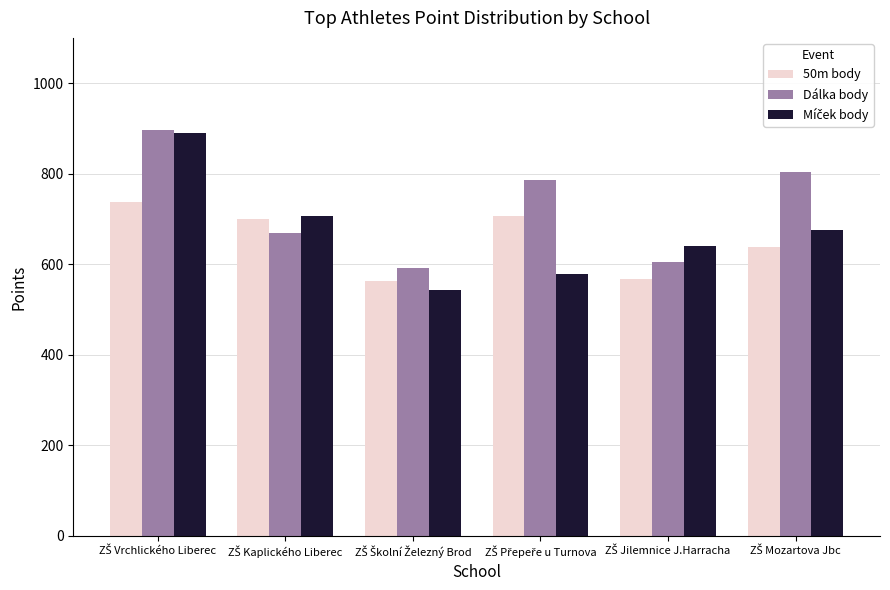

What is the average value of the Dálka body series?

725